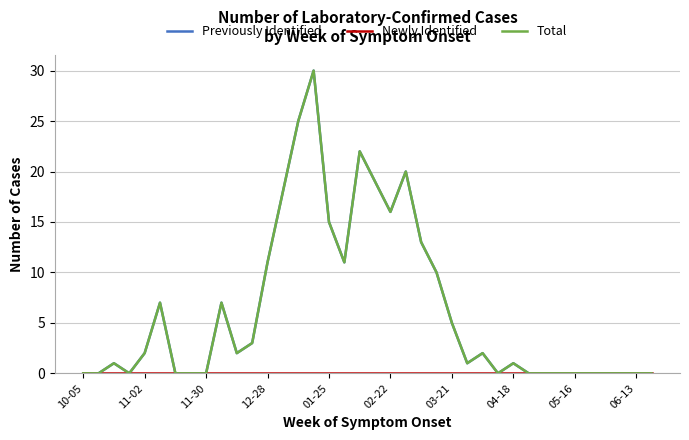

Does the chart display data point markers on the line(s)?

No